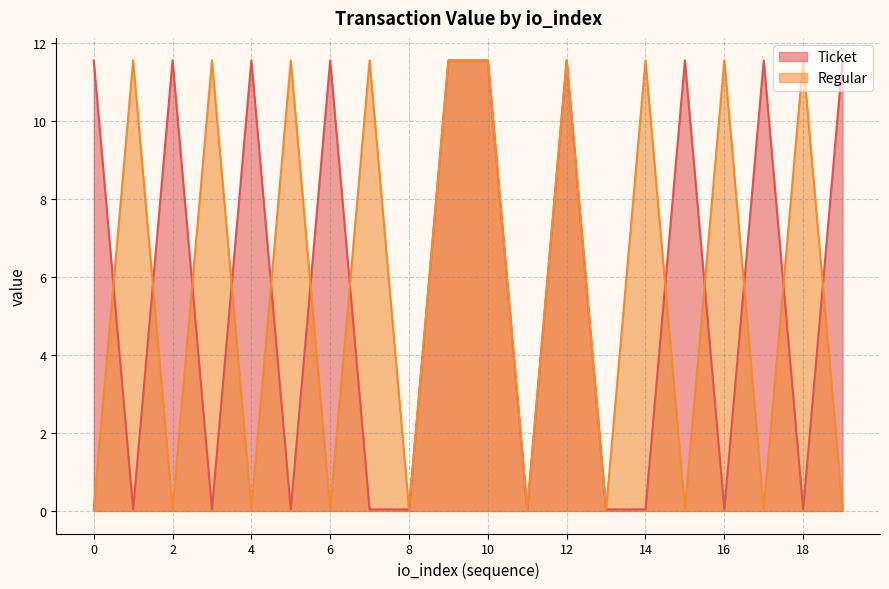

What is the difference between the highest and lowest values at 15?

11.5